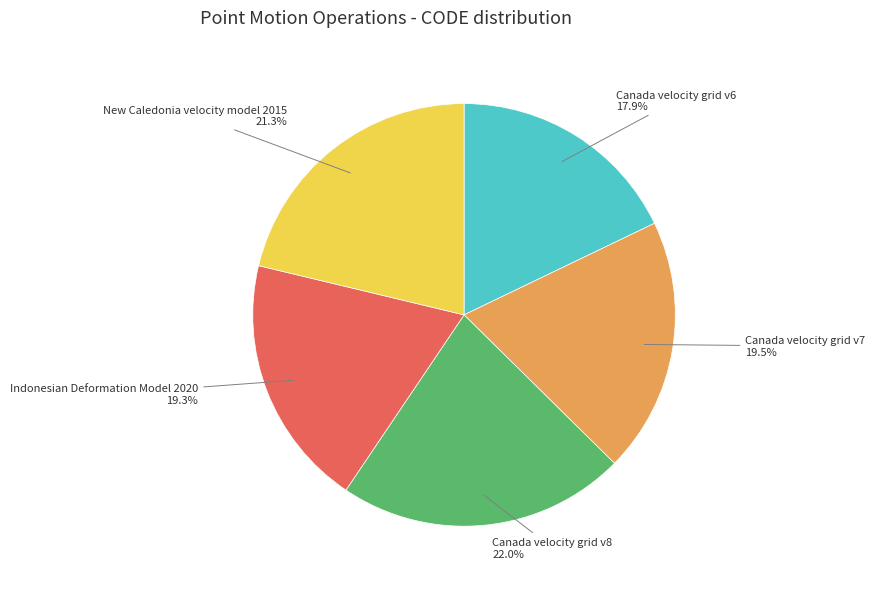

Which slice is the largest?

Canada velocity grid v8